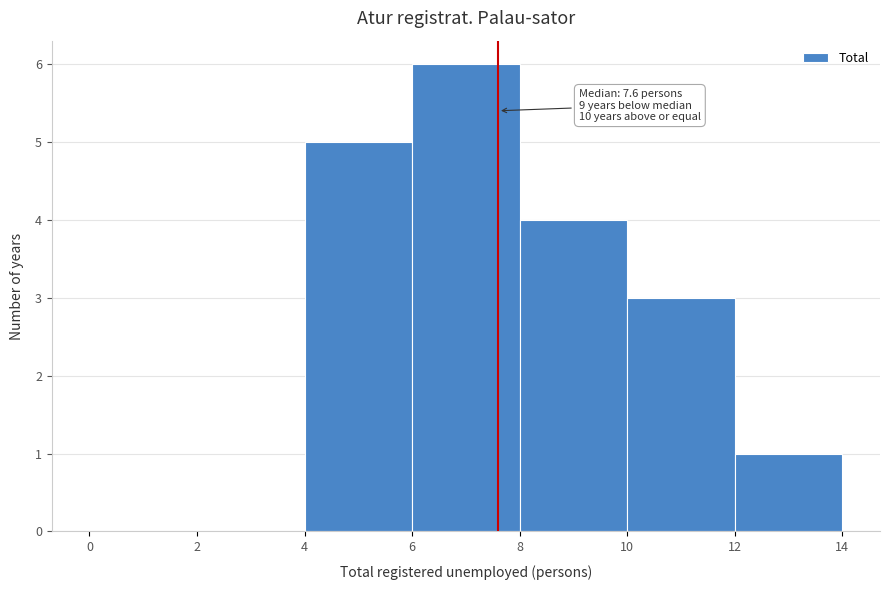

Which range on the x-axis has the tallest bar?

6 to 8